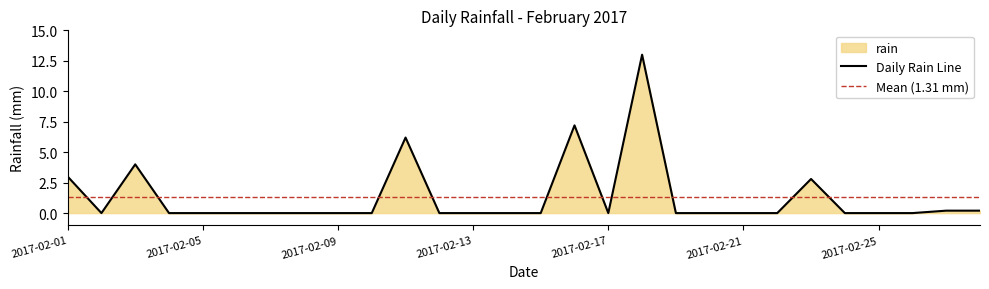

List the labels in order of value, largest first.

2017-02-18, 2017-02-16, 2017-02-11, 2017-02-03, 2017-02-01, 2017-02-23, 2017-02-27, 2017-02-28, 2017-02-02, 2017-02-04, 2017-02-05, 2017-02-06, 2017-02-07, 2017-02-08, 2017-02-09, 2017-02-10, 2017-02-12, 2017-02-13, 2017-02-14, 2017-02-15, 2017-02-17, 2017-02-19, 2017-02-20, 2017-02-21, 2017-02-22, 2017-02-24, 2017-02-25, 2017-02-26